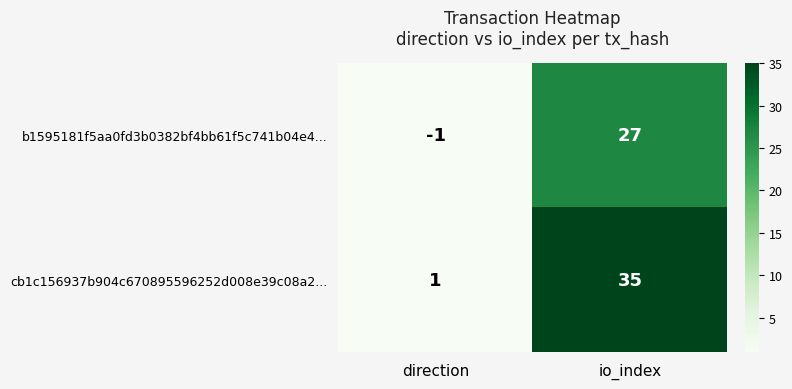

True or false: cb1c156937b904c670895596252d008e39c08a2... has a value of 18 at io_index.

False